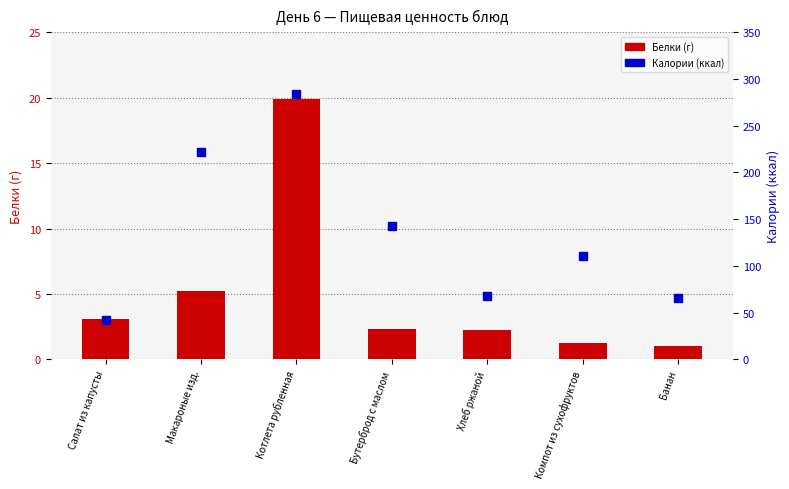

Which series reaches the maximum Y coordinate?

Калории (ккал)